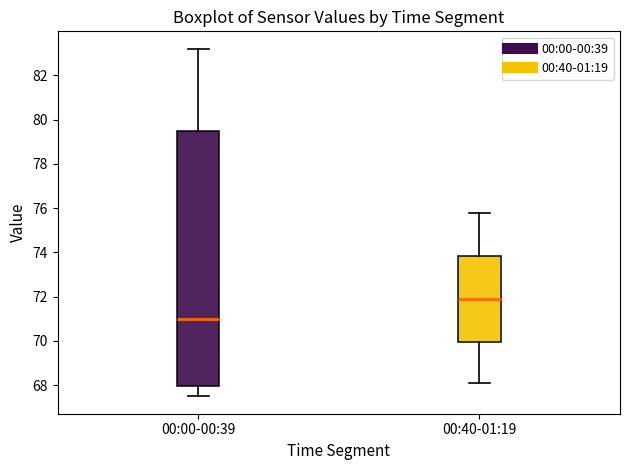

Where does the lower whisker of the box for 00:00-00:39 end on the y-axis? The values are not printed on the chart, so give them approximately, as read against the axis.

67.6